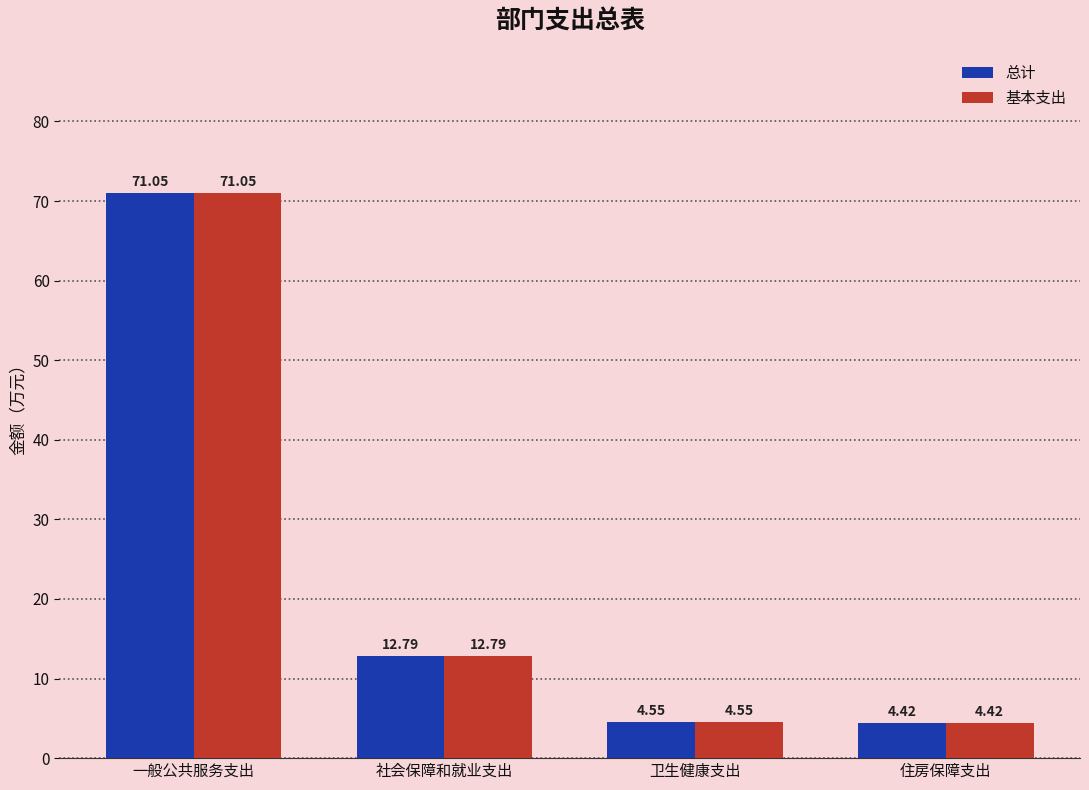

What are all the series names shown in the legend?

总计, 基本支出